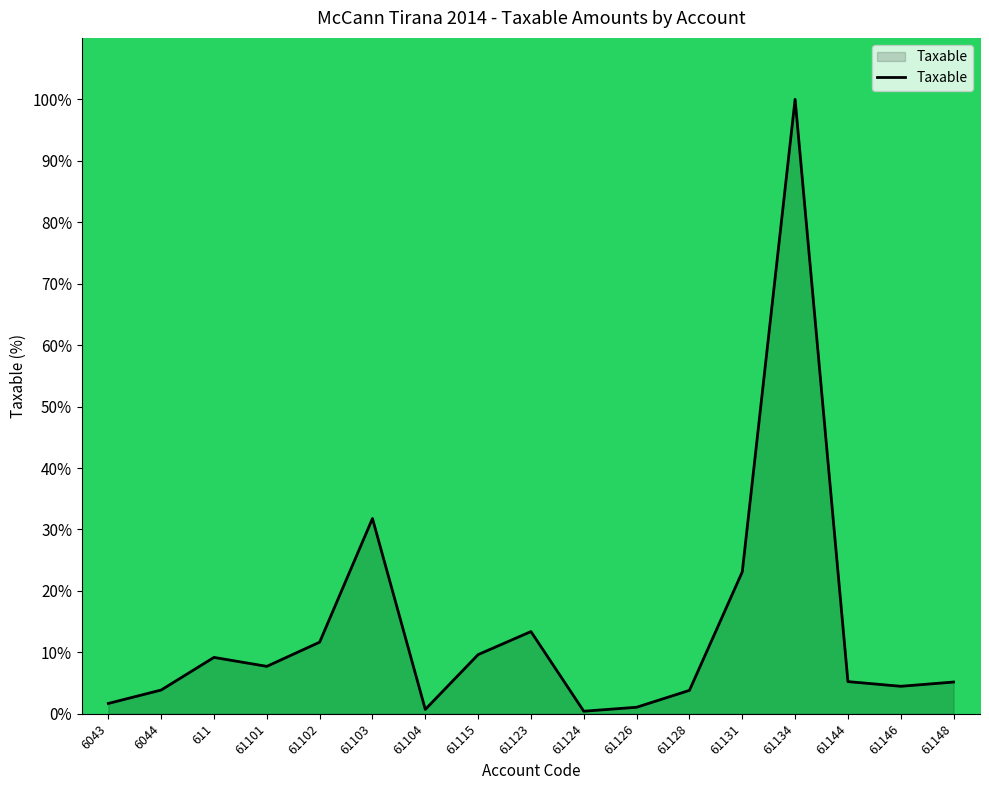

What is the difference between the maximum and minimum values?

99.6